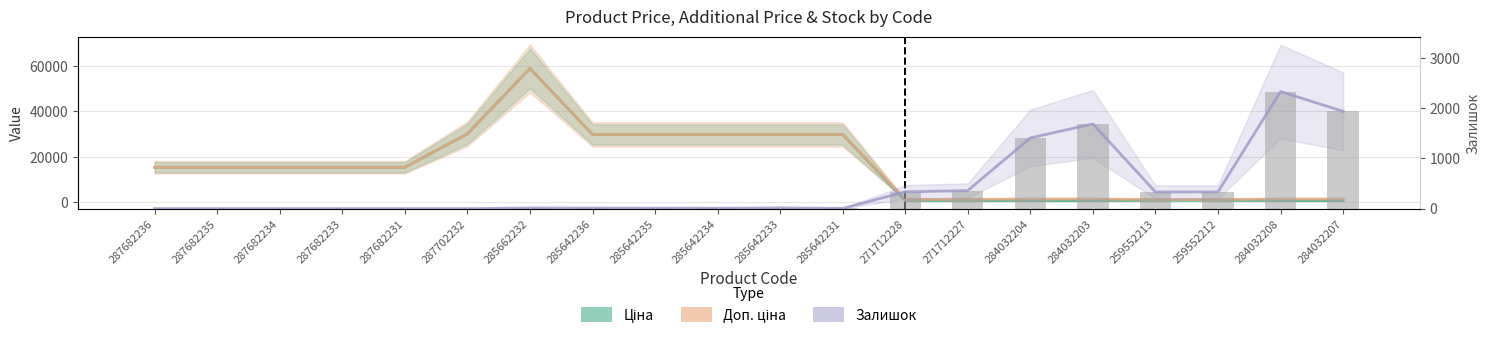

What is the highest value of the Залишок series?

2329.0